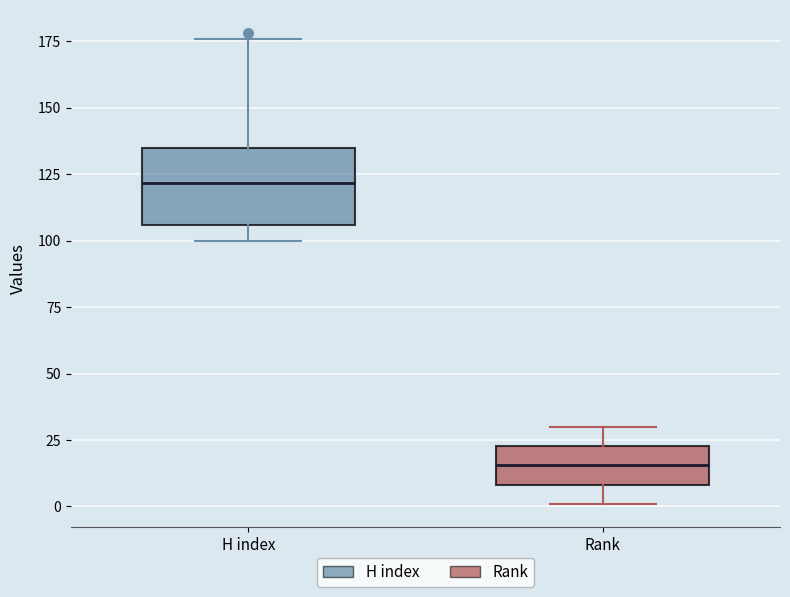

Which box is the tallest, from its lower edge to its upper edge?

H index